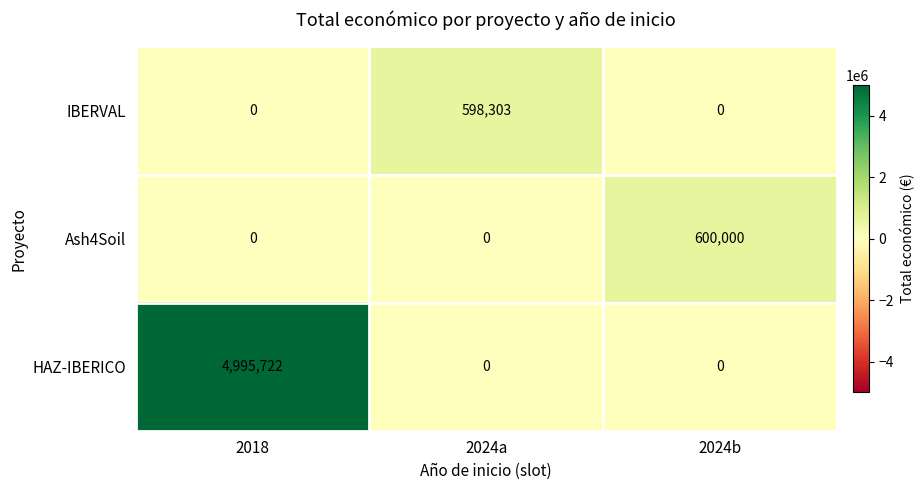

The HAZ-IBERICO series shows 0 at 2024b. True or false?

True